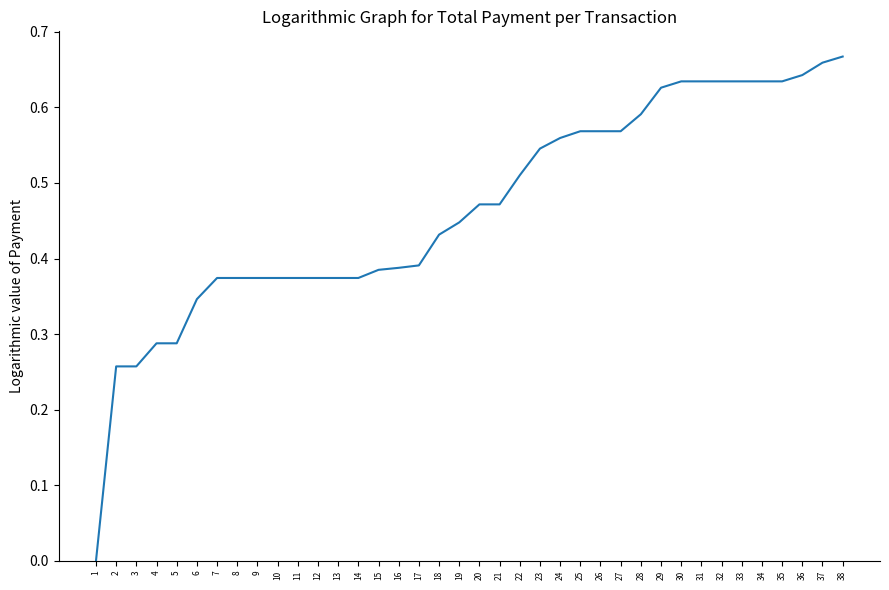

Which has a higher value, 14 or 36?

36